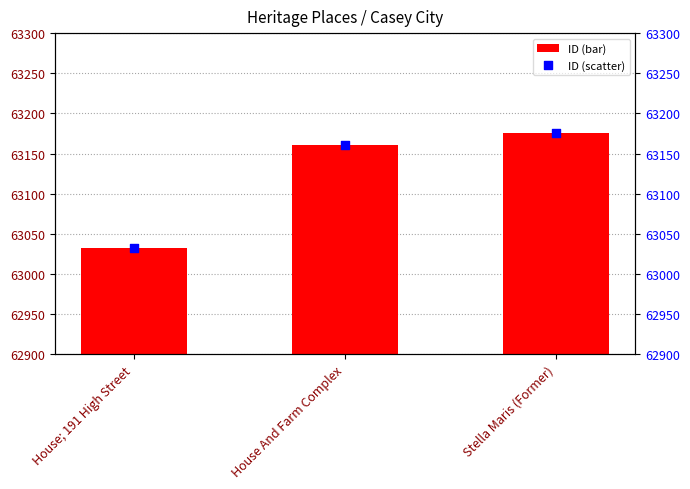

What is the total value across all series at House; 191 High Street?

126064